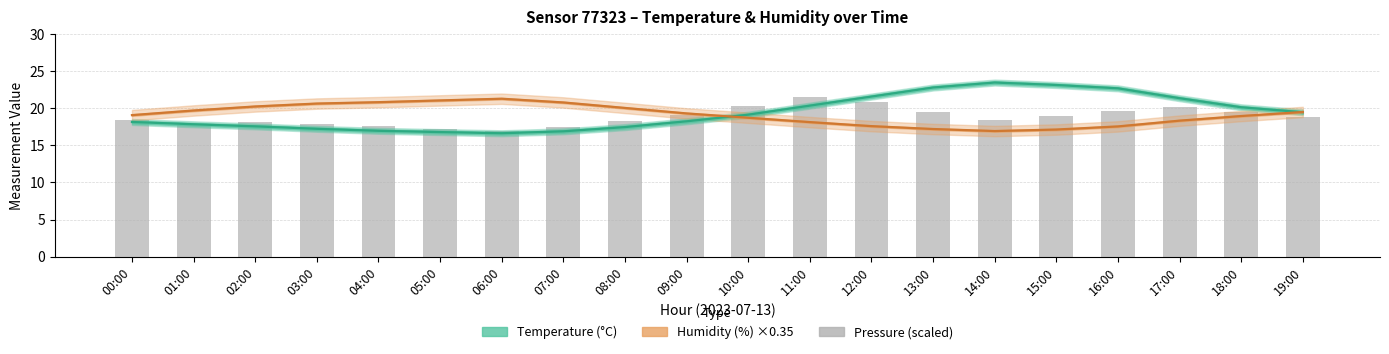

What is the label of the 6th bar from the left?

05:00